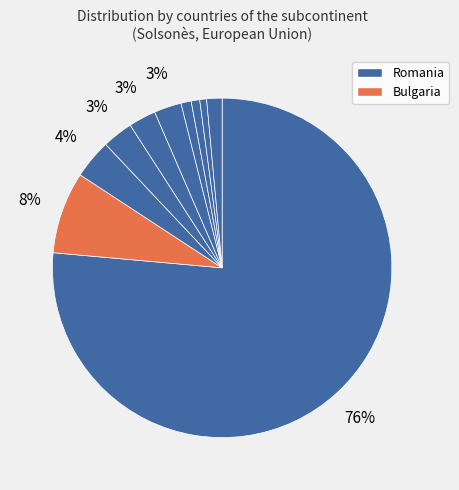

Count the number of slices in the pie.

10